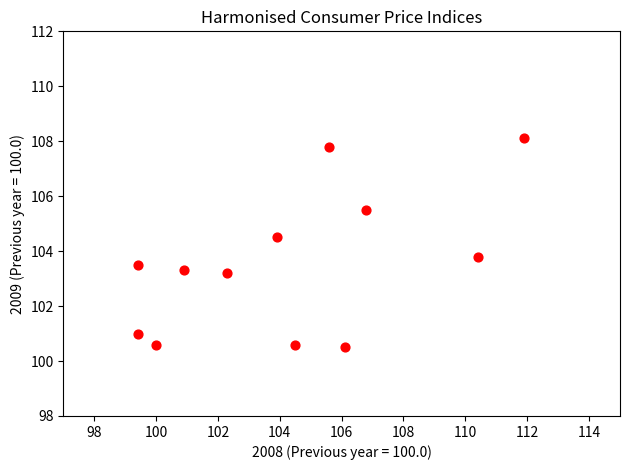

What is the range of X values (max minus min)?

12.5